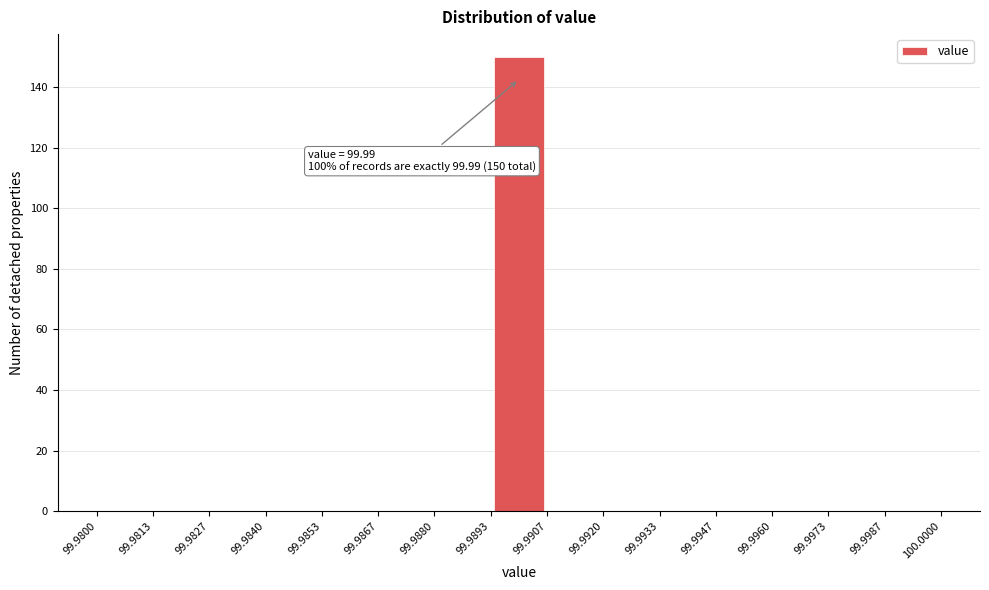

Which range on the x-axis has the tallest bar?

99.9893 to 99.9907